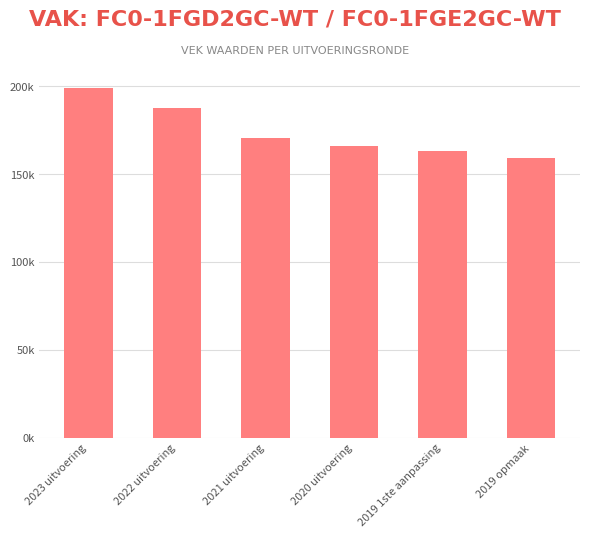

Where is the data nearest to the value 178880?

2021 uitvoering